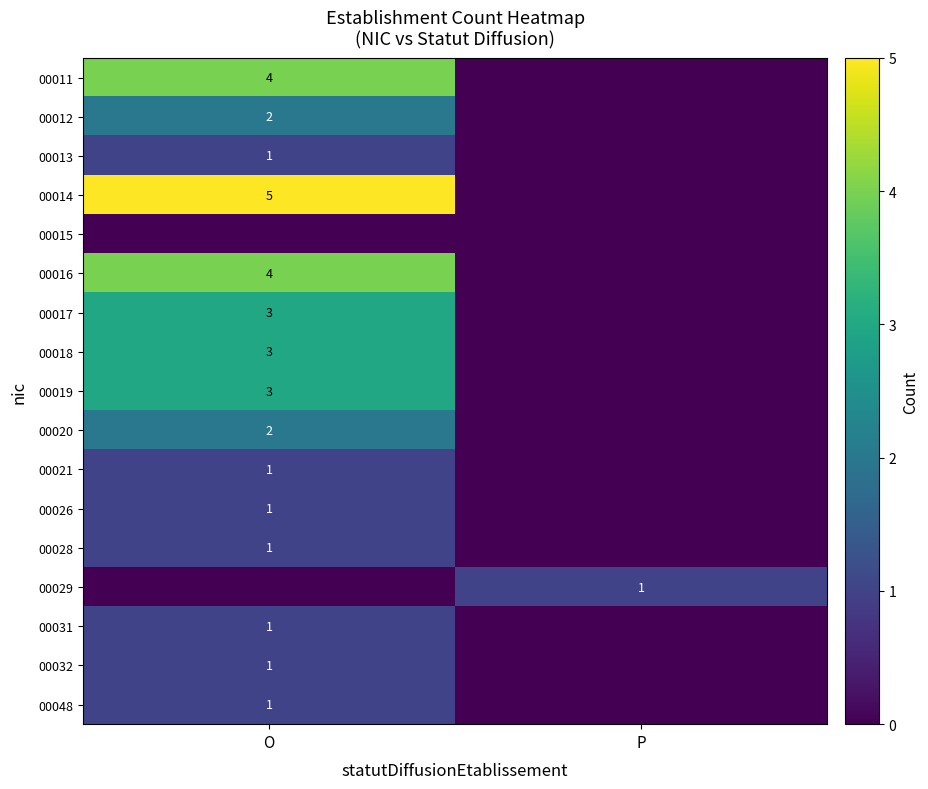

What is the total value across all series at O?

33